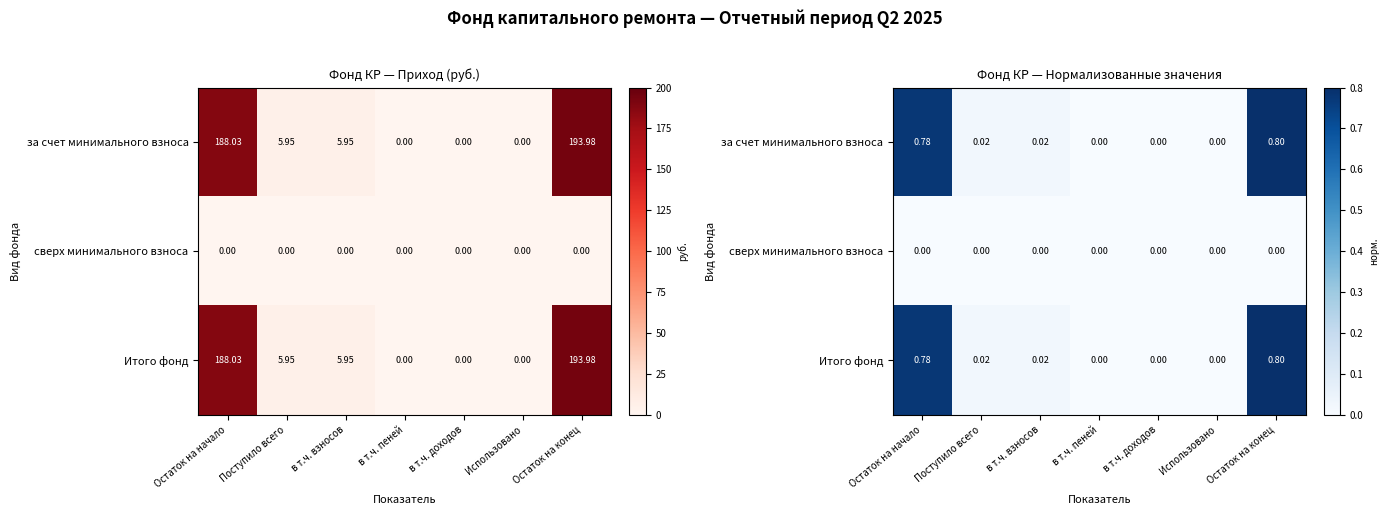

At which label is Итого фонд closest to 0?

в т.ч. пеней